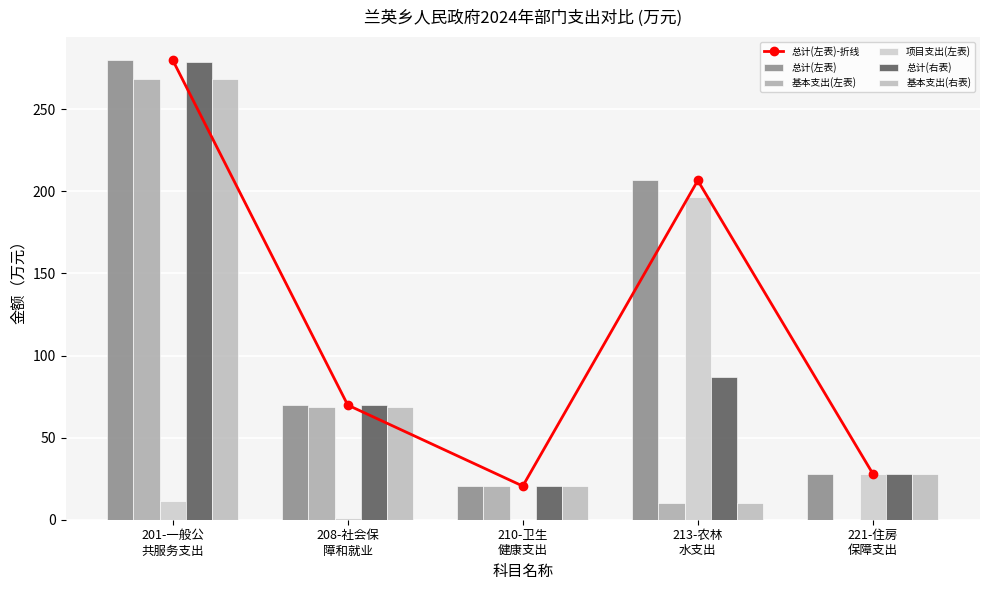

Reading left to right, what are all the values shown in this chart?

总计(左表)-折线: 201-一般公
共服务支出=280.0	208-社会保
障和就业=69.8	210-卫生
健康支出=20.5	213-农林
水支出=206.7	221-住房
保障支出=28.1
总计(左表): 201-一般公
共服务支出=280.0	208-社会保
障和就业=69.8	210-卫生
健康支出=20.5	213-农林
水支出=206.7	221-住房
保障支出=28.1
基本支出(左表): 201-一般公
共服务支出=268.7	208-社会保
障和就业=68.8	210-卫生
健康支出=20.5	213-农林
水支出=10.1	221-住房
保障支出=0.0
项目支出(左表): 201-一般公
共服务支出=11.3	208-社会保
障和就业=1.0	210-卫生
健康支出=0.0	213-农林
水支出=196.5	221-住房
保障支出=28.1
总计(右表): 201-一般公
共服务支出=278.7	208-社会保
障和就业=69.8	210-卫生
健康支出=20.5	213-农林
水支出=87.2	221-住房
保障支出=28.1
基本支出(右表): 201-一般公
共服务支出=268.7	208-社会保
障和就业=68.8	210-卫生
健康支出=20.5	213-农林
水支出=10.1	221-住房
保障支出=28.1